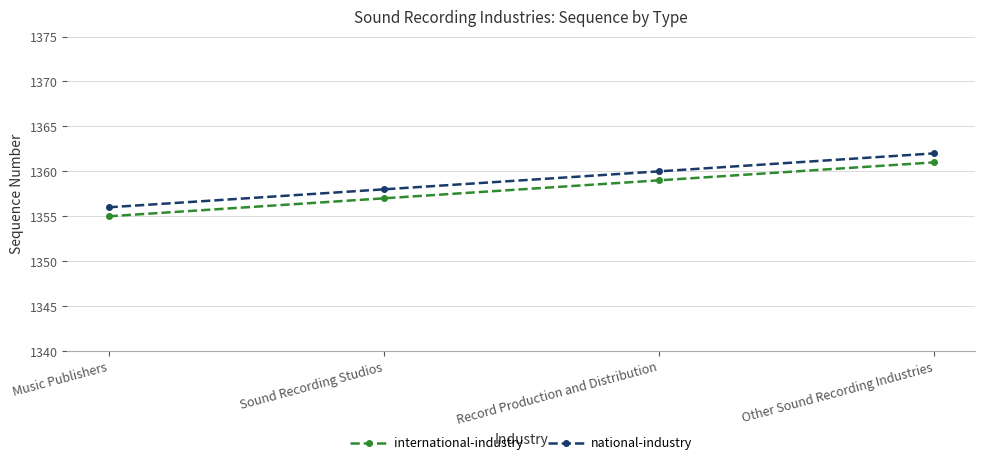

Which series has the largest total across all categories?

national-industry